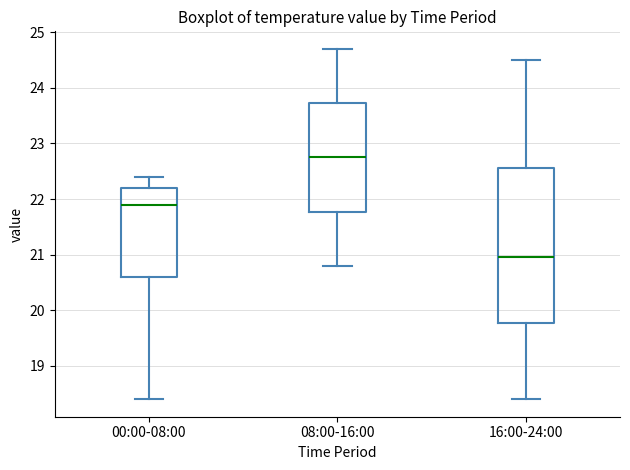

Where is the lower edge of the box for 08:00-16:00 on the y-axis? The values are not printed on the chart, so give them approximately, as read against the axis.

21.8